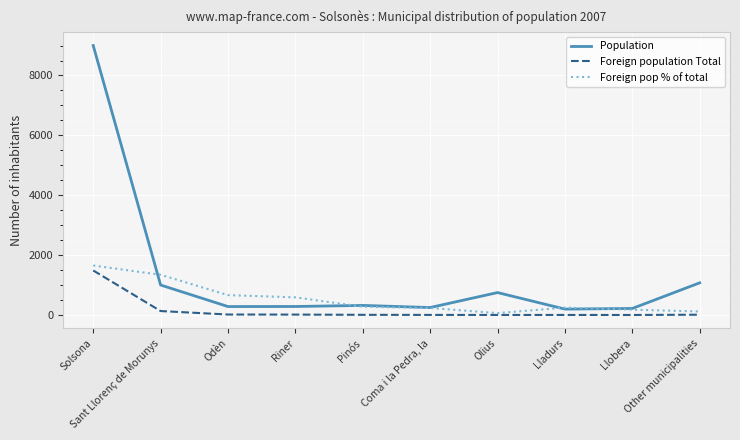

What is the maximum value shown in the chart?

9000